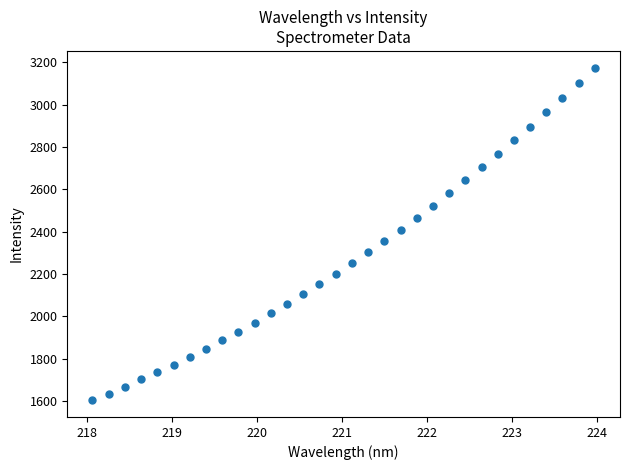

What is the range of X values (max minus min)?

5.9